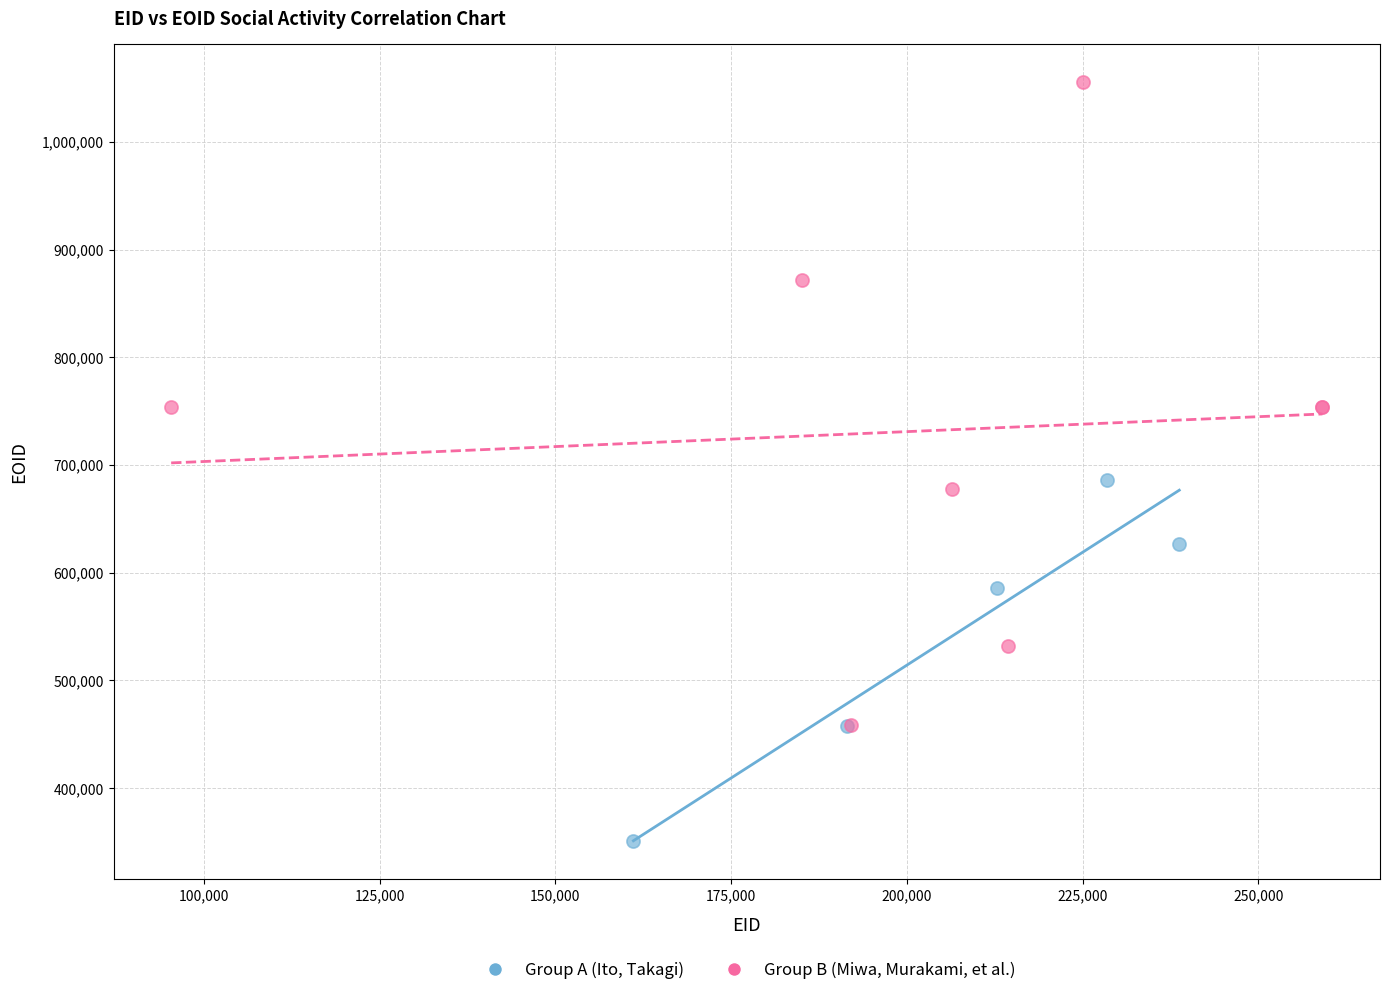

Which series reaches the maximum Y coordinate?

Group B (Miwa, Murakami, et al.)